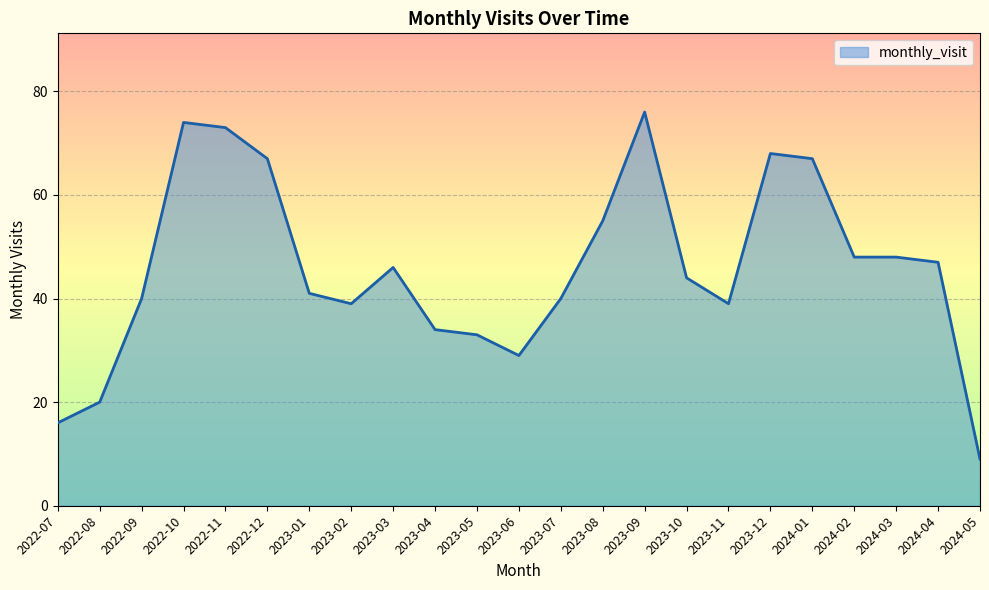

Reading left to right, what are all the values shown in this chart?

2022-07=16	2022-08=20	2022-09=40	2022-10=74	2022-11=73	2022-12=67	2023-01=41	2023-02=39	2023-03=46	2023-04=34	2023-05=33	2023-06=29	2023-07=40	2023-08=55	2023-09=76	2023-10=44	2023-11=39	2023-12=68	2024-01=67	2024-02=48	2024-03=48	2024-04=47	2024-05=9